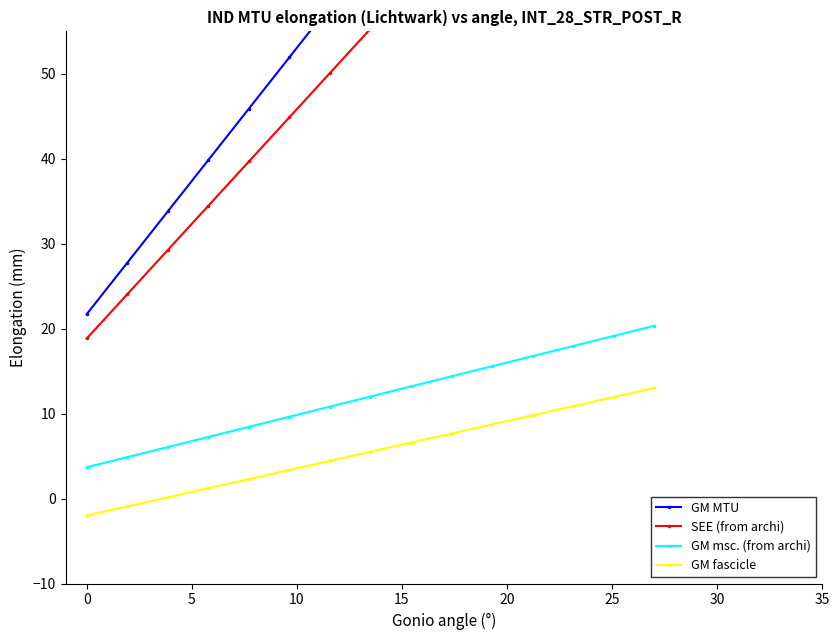

What is the highest value of the GM msc. (from archi) series?

20.3